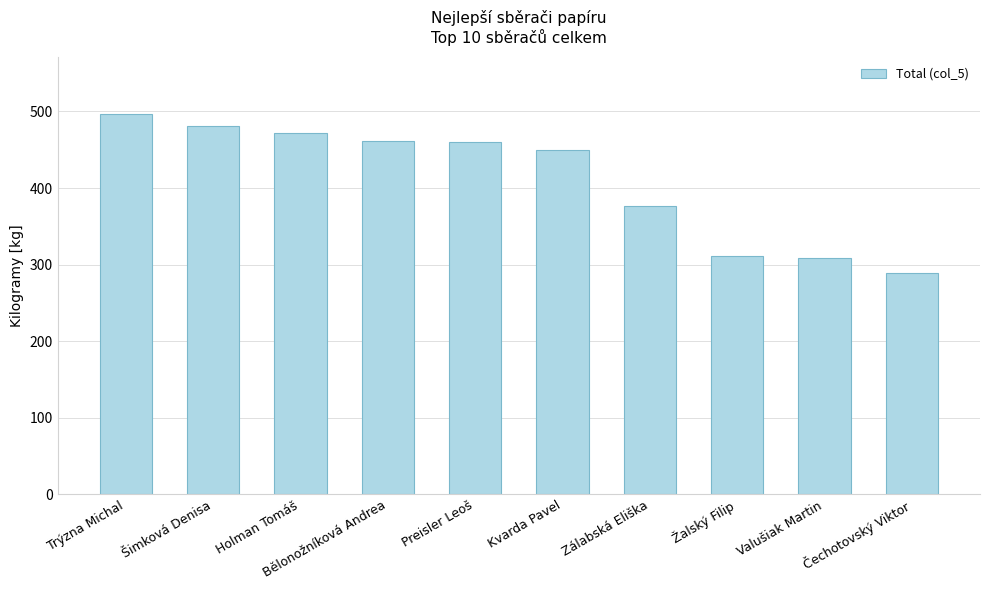

How many values are below 460?

5